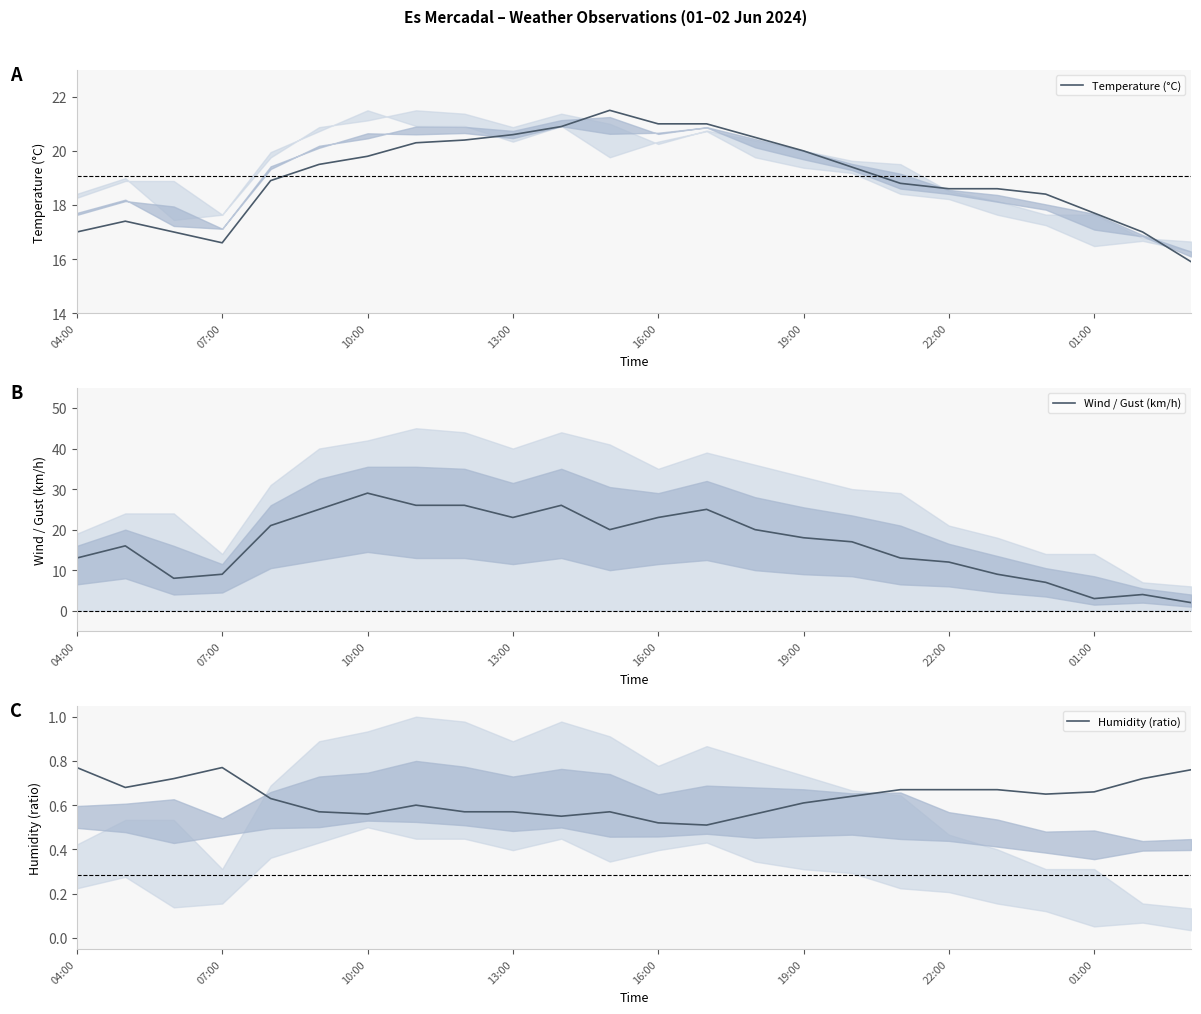

How many data points in Wind / Gust (km/h) are above 18?

11